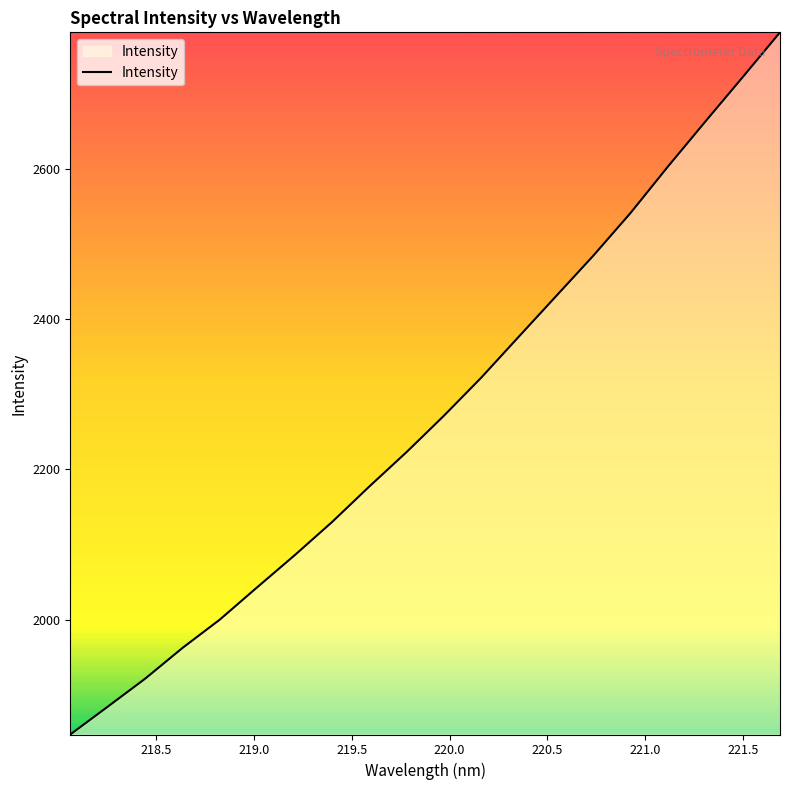

What is the difference between the maximum and minimum values?

934.3